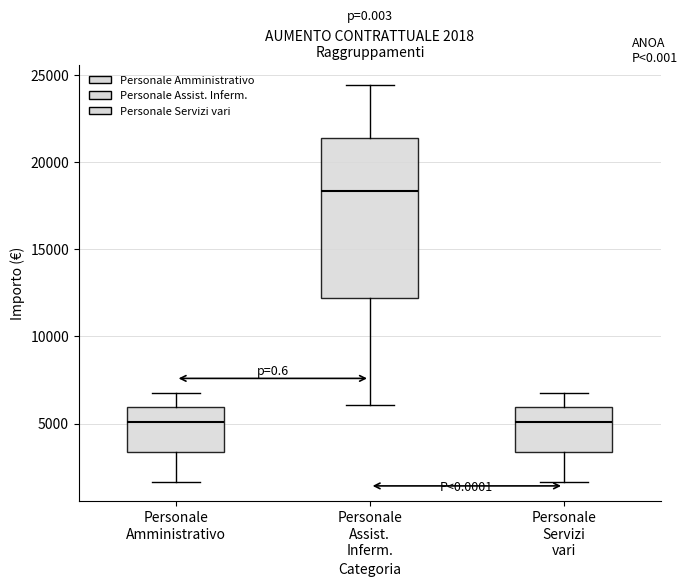

Which box has the highest median line?

Personale Assist. Inferm.